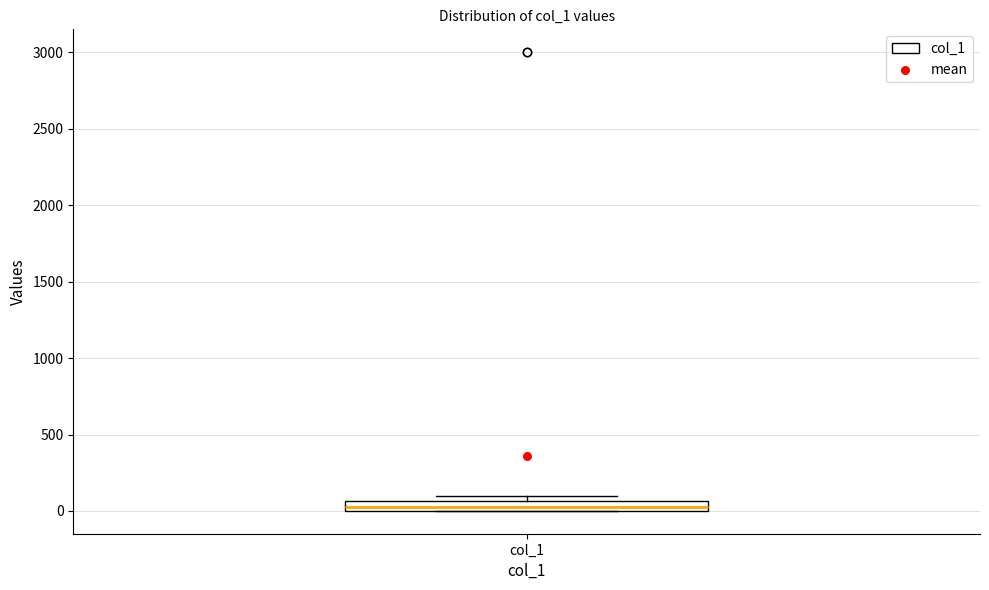

Where is the upper edge of the box for col_1 on the y-axis? The values are not printed on the chart, so give them approximately, as read against the axis.

50